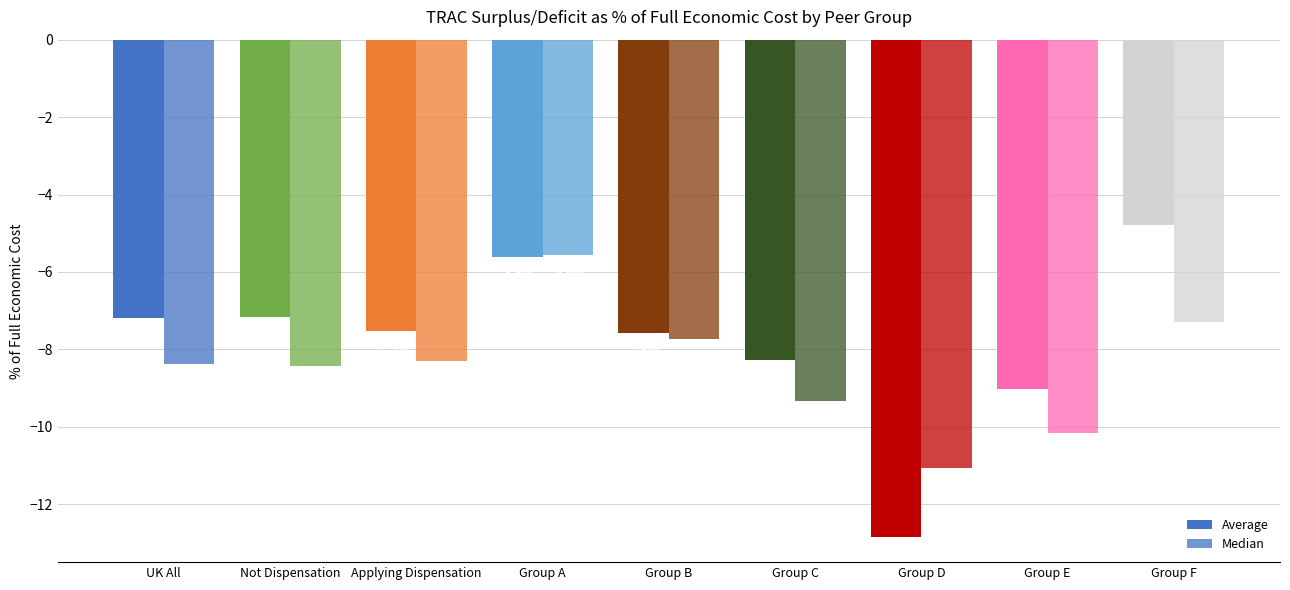

How many bars are there in each group?

2